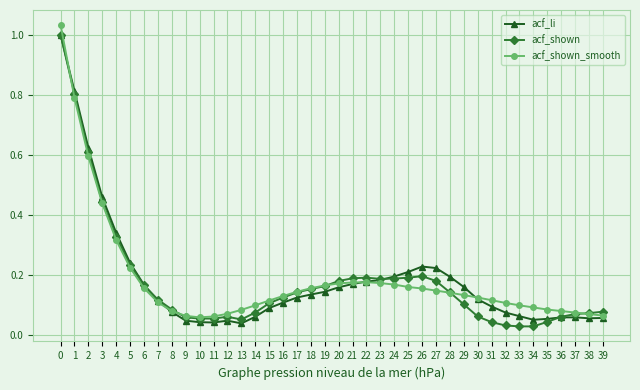

Is it true that acf_shown equals 0.0 at 36?

False